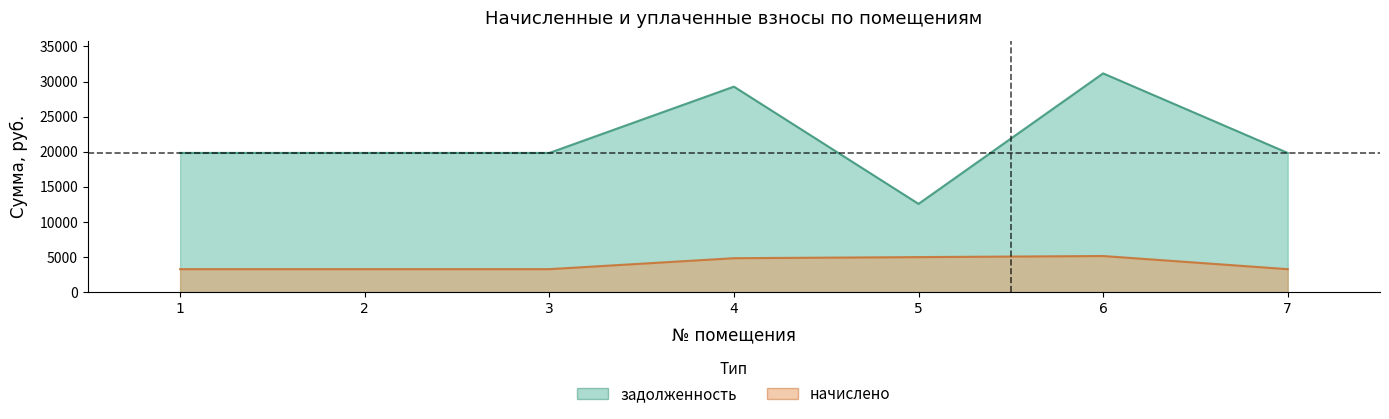

Is it true that задолженность equals 31163.9 at 6?

True